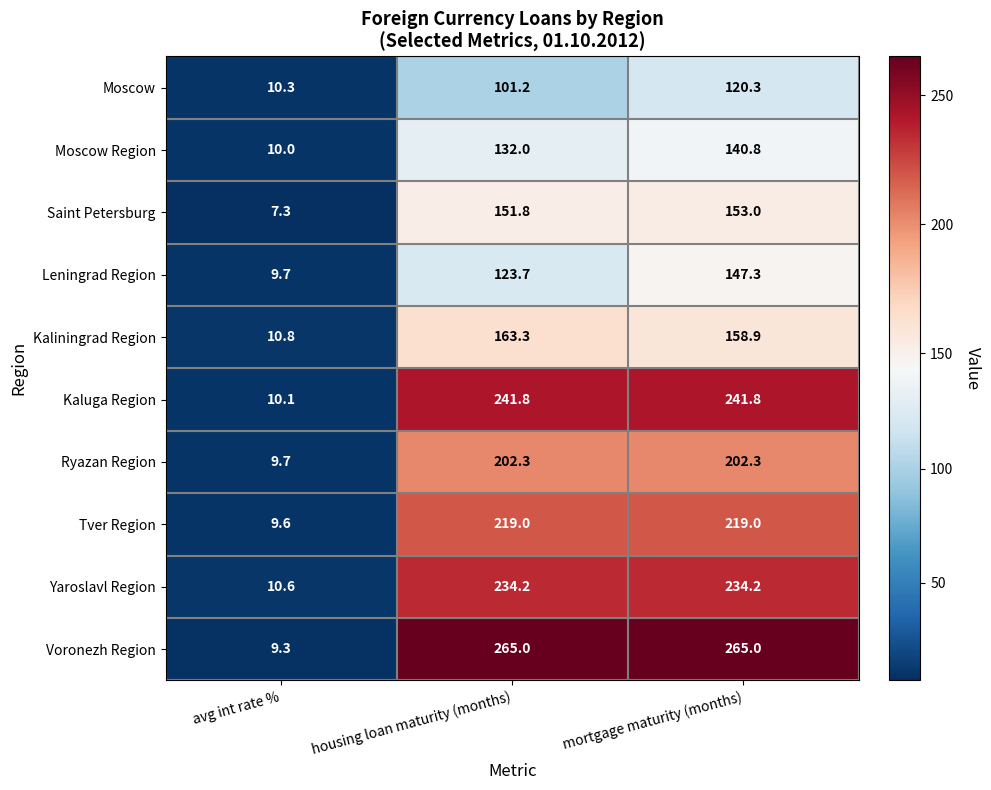

Reading left to right, list all the values displayed in this chart.

Moscow: avg int rate %=10.3	housing loan maturity (months)=101.2	mortgage maturity (months)=120.3
Moscow Region: avg int rate %=10.0	housing loan maturity (months)=132.0	mortgage maturity (months)=140.8
Saint Petersburg: avg int rate %=7.3	housing loan maturity (months)=151.8	mortgage maturity (months)=153.0
Leningrad Region: avg int rate %=9.7	housing loan maturity (months)=123.7	mortgage maturity (months)=147.3
Kaliningrad Region: avg int rate %=10.8	housing loan maturity (months)=163.3	mortgage maturity (months)=158.9
Kaluga Region: avg int rate %=10.1	housing loan maturity (months)=241.8	mortgage maturity (months)=241.8
Ryazan Region: avg int rate %=9.7	housing loan maturity (months)=202.3	mortgage maturity (months)=202.3
Tver Region: avg int rate %=9.6	housing loan maturity (months)=219.0	mortgage maturity (months)=219.0
Yaroslavl Region: avg int rate %=10.6	housing loan maturity (months)=234.2	mortgage maturity (months)=234.2
Voronezh Region: avg int rate %=9.3	housing loan maturity (months)=265.0	mortgage maturity (months)=265.0